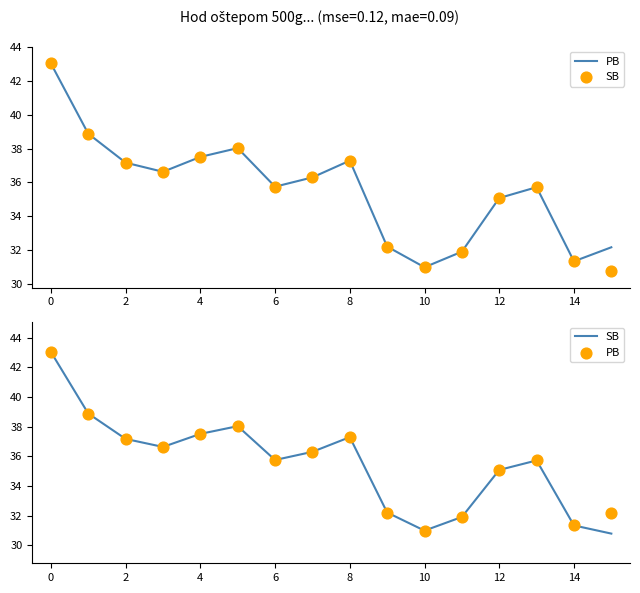

Which series has the largest total across all categories?

PB